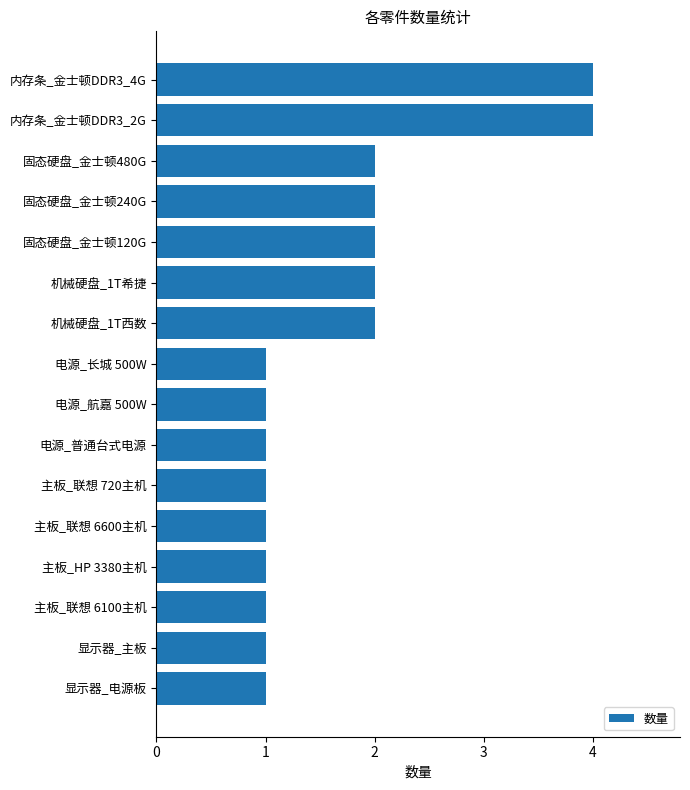

What is the greatest value displayed?

4